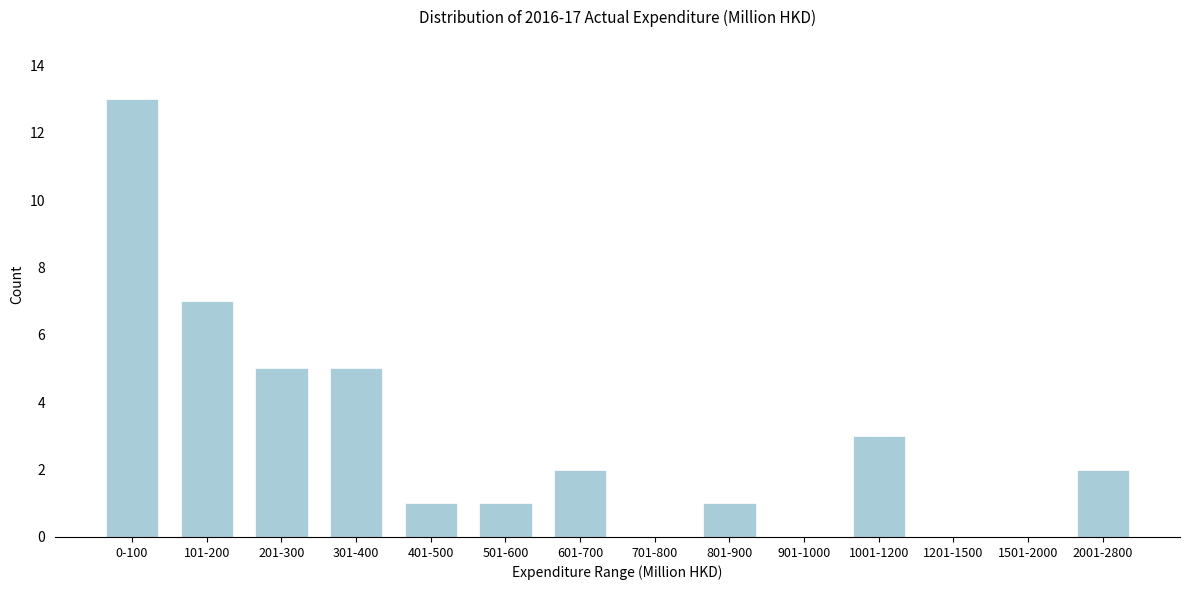

Reading right to left, list all the values displayed in this chart.

2001-2800=2	1501-2000=0	1201-1500=0	1001-1200=3	901-1000=0	801-900=1	701-800=0	601-700=2	501-600=1	401-500=1	301-400=5	201-300=5	101-200=7	0-100=13